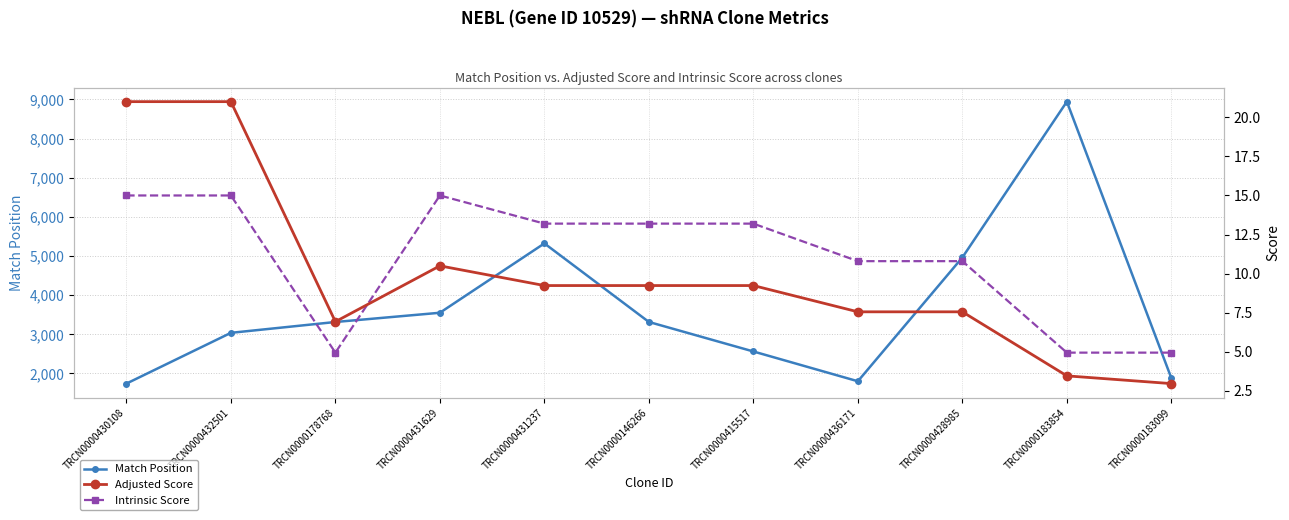

How many lines are shown in the chart?

3